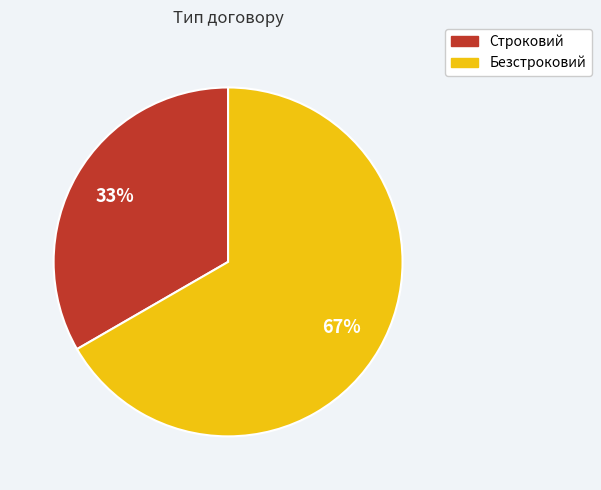

Between Безстроковий and Строковий, which is larger?

Безстроковий